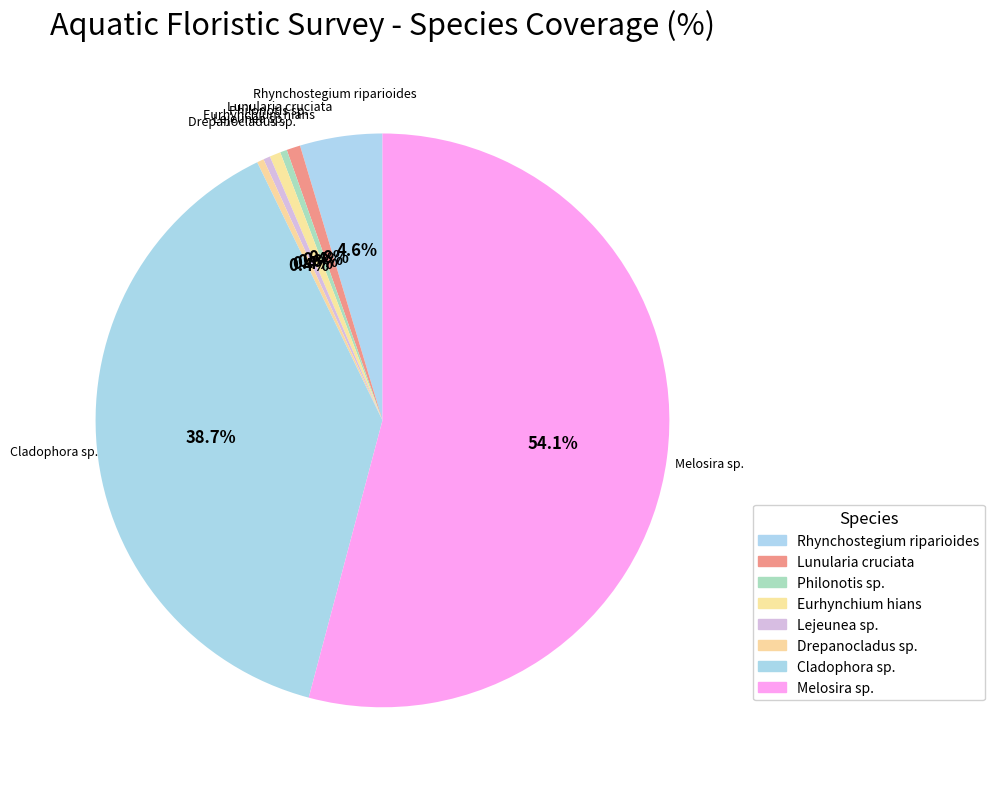

How many segments does this pie chart have?

8